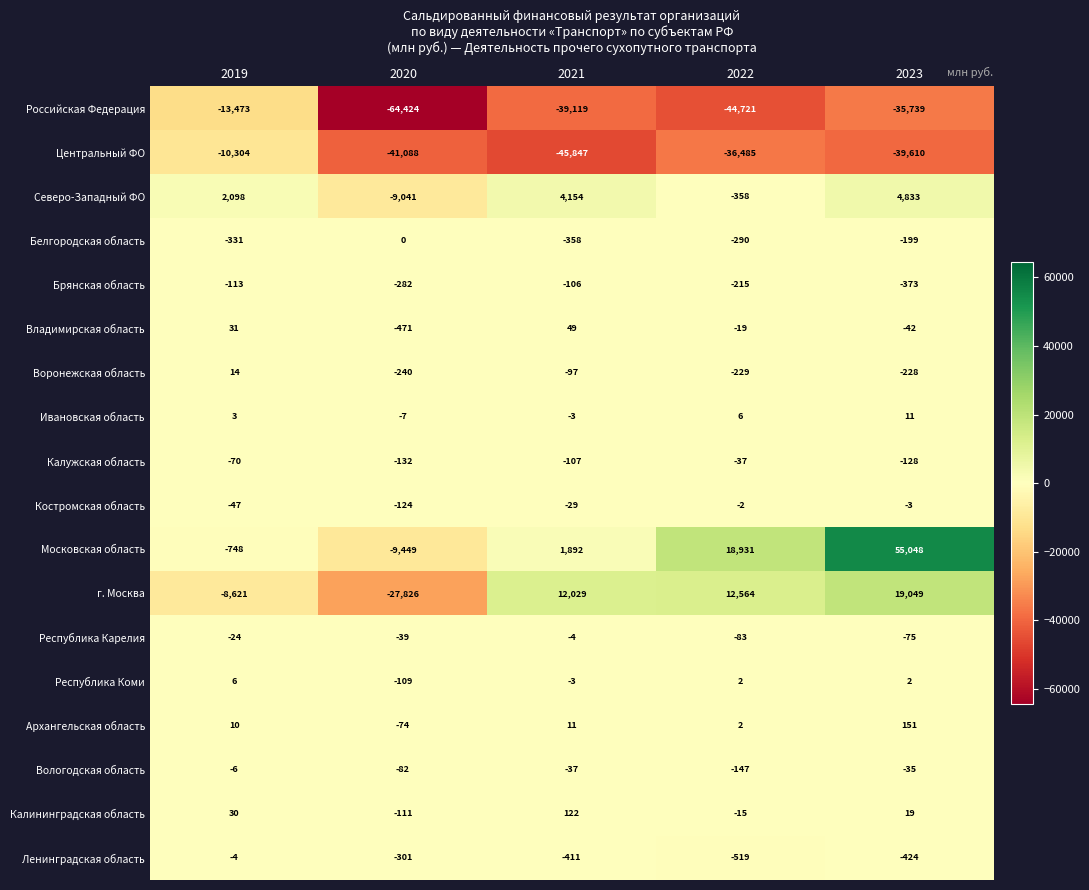

At which label is Российская Федерация closest to -38948?

2021